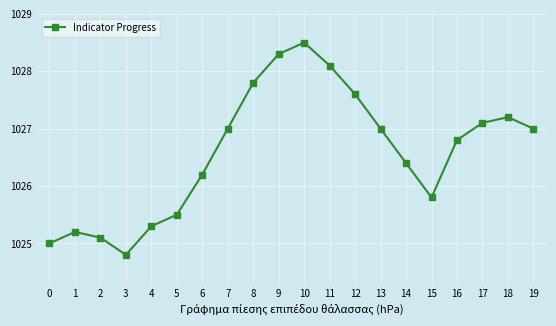

What is the sum of the values at 9 and 13?

2055.3